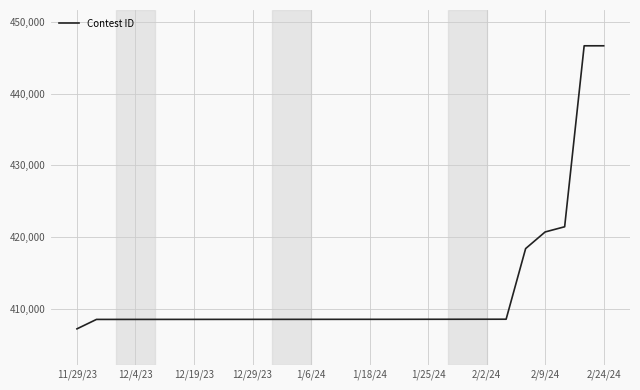

What is the maximum value shown in the chart?

446712